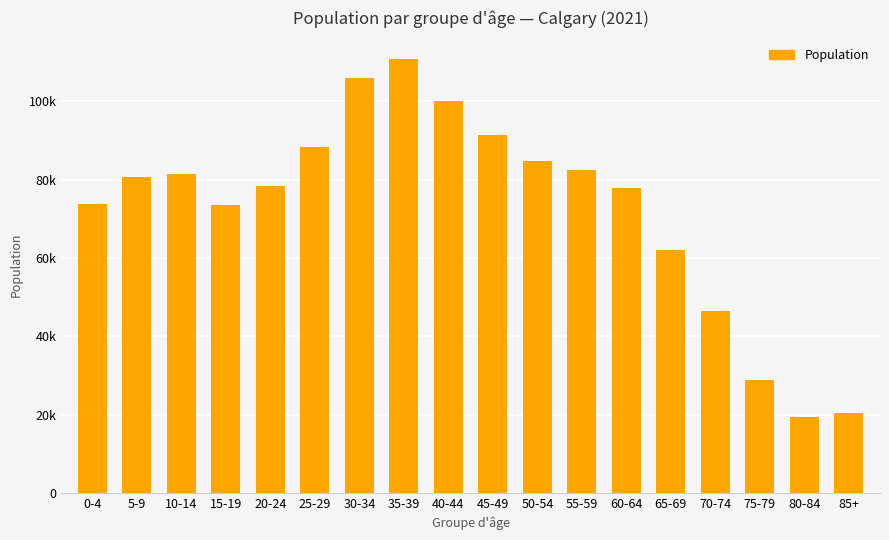

What is the difference between the values at 55-59 and 70-74?

36075